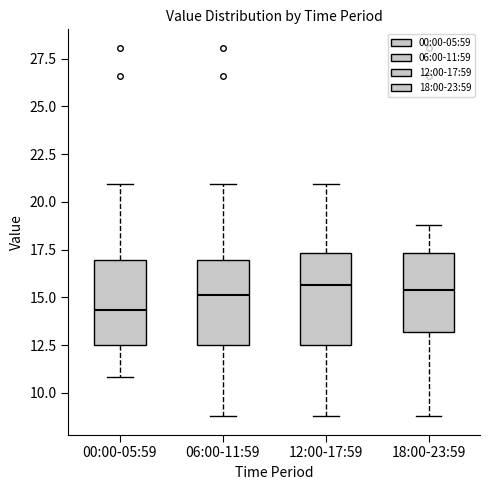

Reading left to right, read every box against the y-axis: the position of its median line, the range the box covers, and the ends of its whiskers. The values are not printed on the chart, so give them approximately, as read against the axis.

00:00-05:59: median 14.5, box 12.5 to 17.0, whiskers 11.0 to 21.0
06:00-11:59: median 15.0, box 12.5 to 17.0, whiskers 9.0 to 21.0
12:00-17:59: median 15.5, box 12.5 to 17.5, whiskers 9.0 to 21.0
18:00-23:59: median 15.5, box 13.0 to 17.5, whiskers 9.0 to 19.0